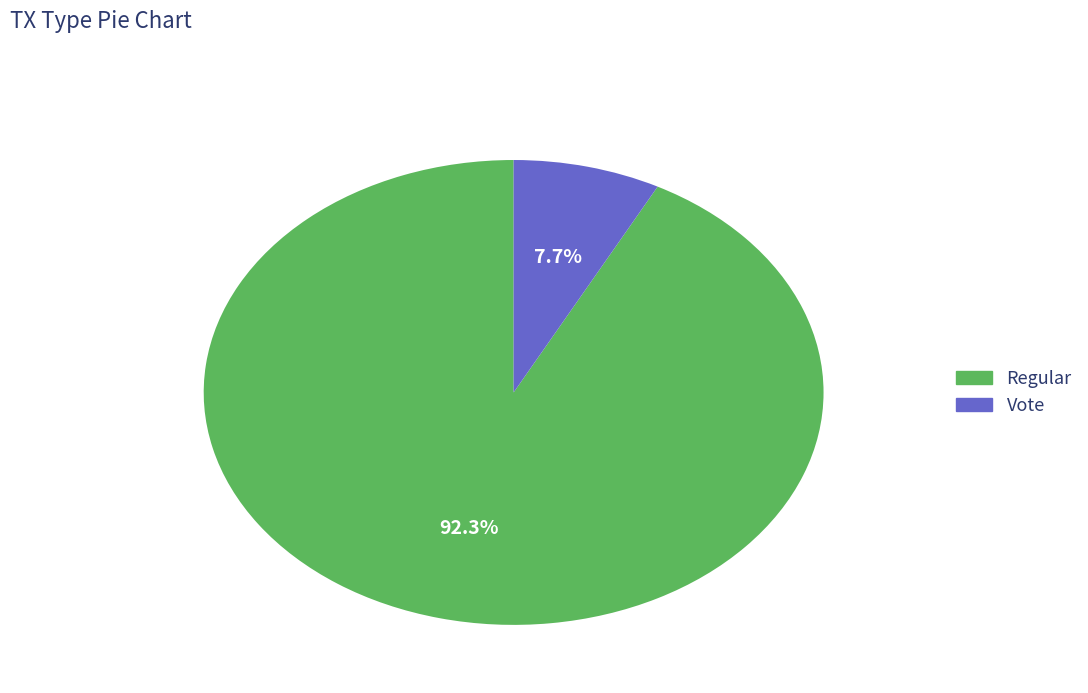

How many slices are in this pie chart?

2